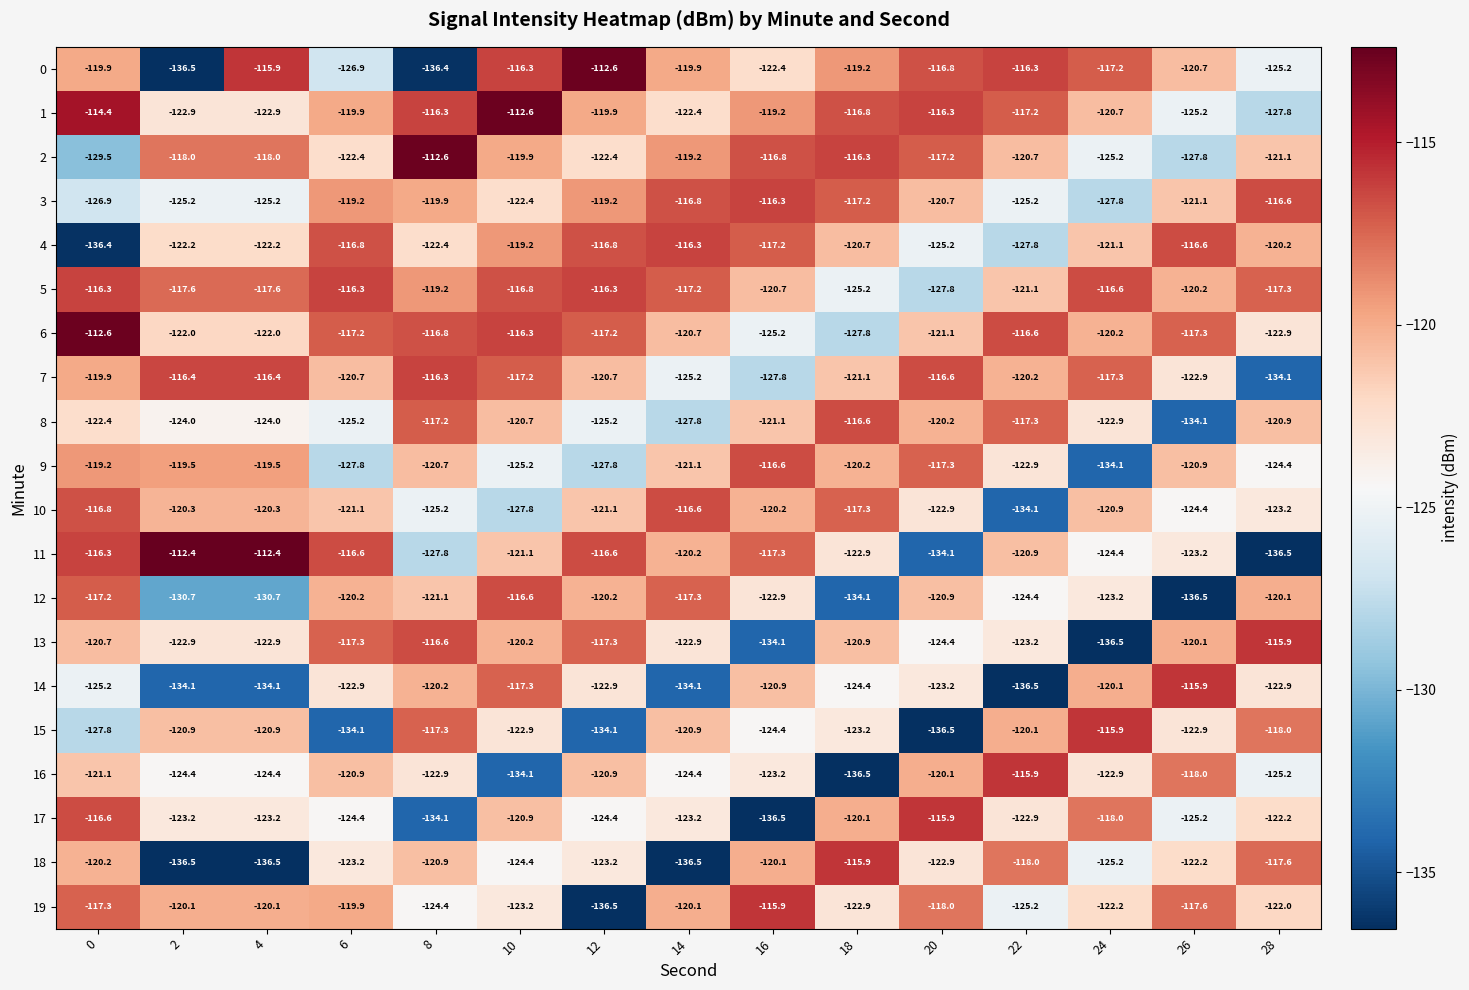

Which series has the largest range (max minus min)?

11